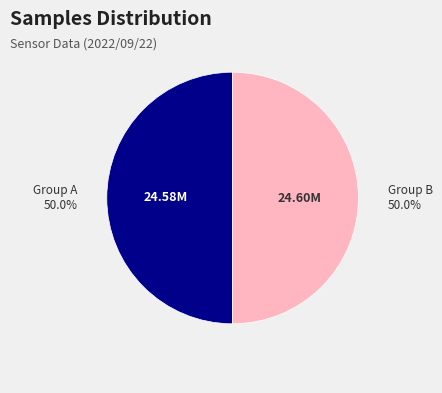

Does any single category account for the majority?

No